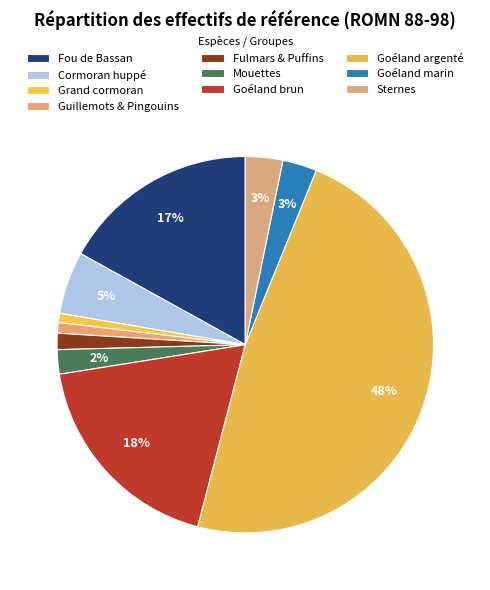

How many slices are in this pie chart?

10